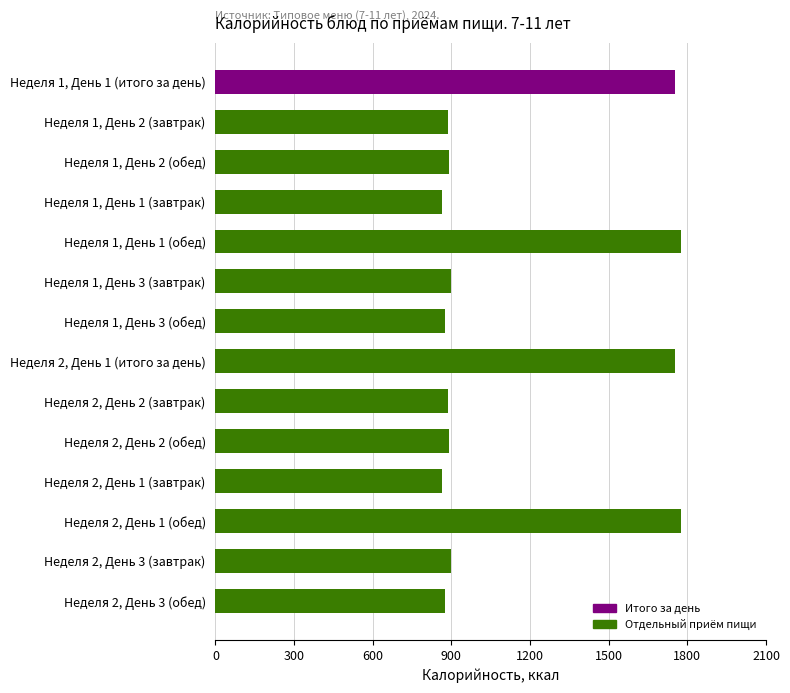

Approximately how many times larger is the value at Неделя 2, День 3 (завтрак) compared to Неделя 2, День 1 (итого за день)?

0.5